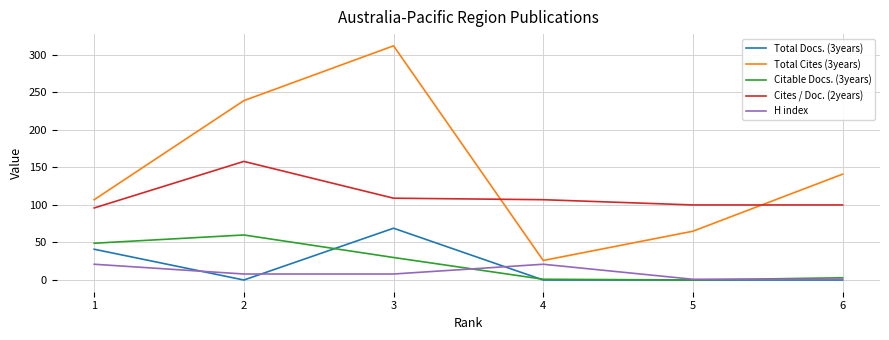

Which series changed the most between 1 and 2?

Total Cites (3years)